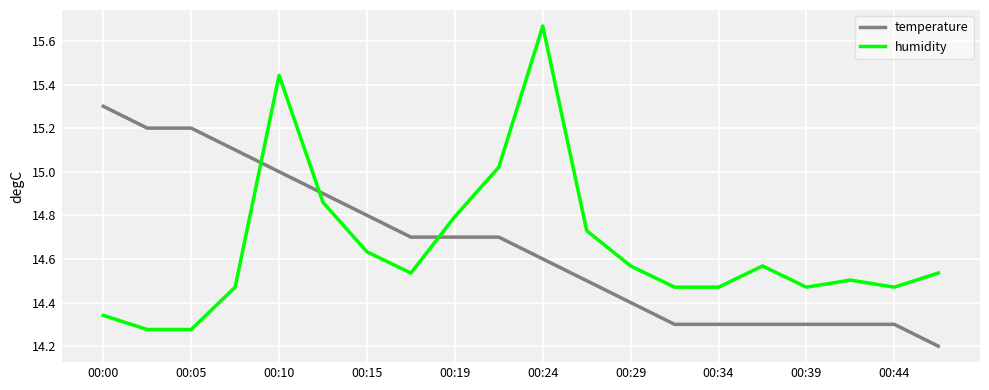

After their last crossing, which series has the higher values: temperature or humidity?

humidity